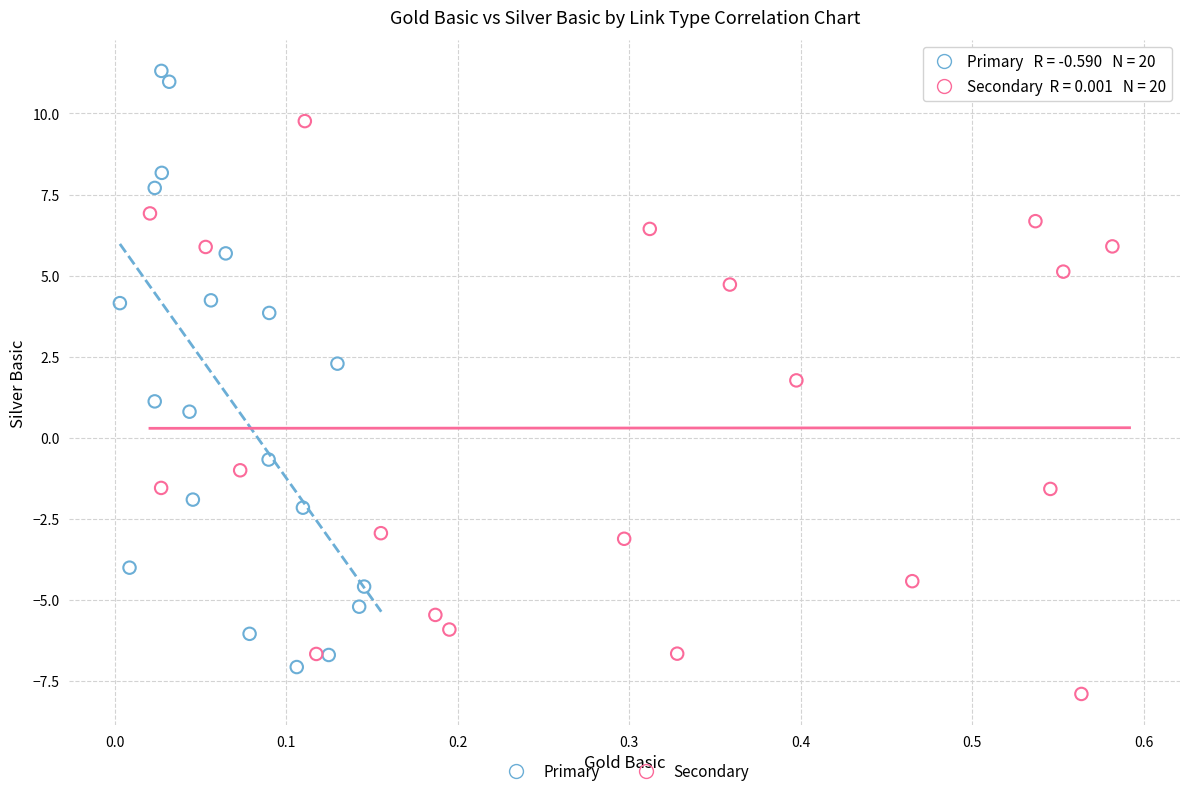

Which series contains the highest Y value?

Primary